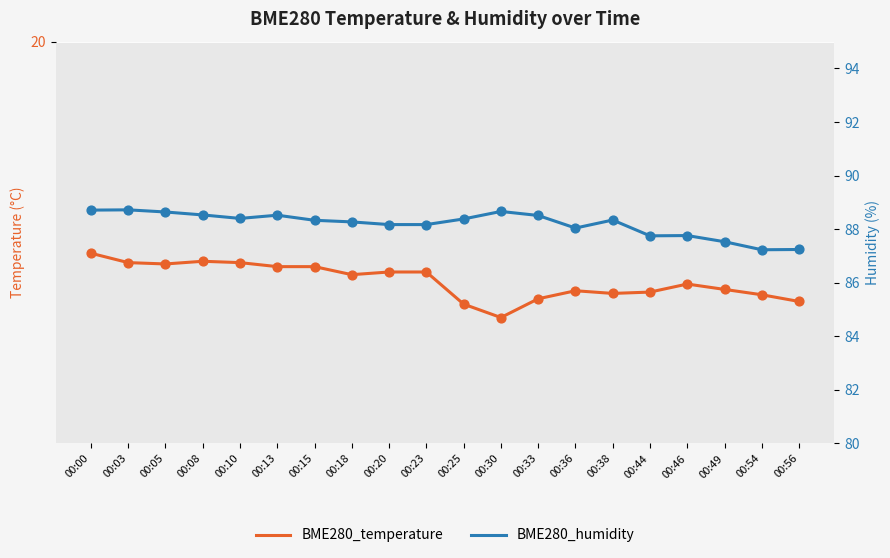

Is the value of BME280_temperature at 00:25 greater than the value of BME280_humidity at 00:46?

No